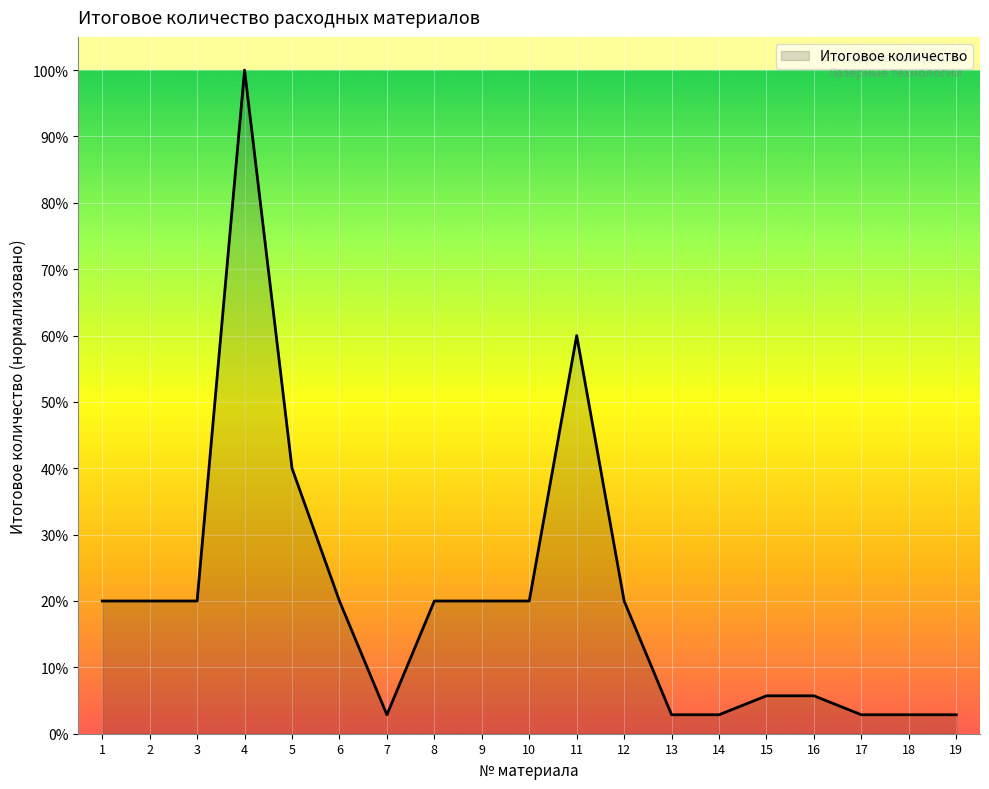

What is the difference between the maximum and minimum values?

97.1